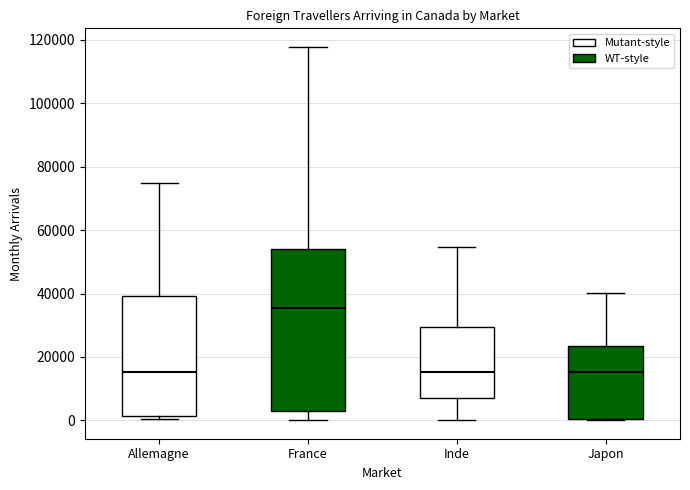

Reading left to right, read every box against the y-axis: the position of its median line, the range the box covers, and the ends of its whiskers. The values are not printed on the chart, so give them approximately, as read against the axis.

Allemagne: median 16000, box 2000 to 40000, whiskers 0 to 74000
France: median 36000, box 4000 to 54000, whiskers 0 to 118000
Inde: median 16000, box 8000 to 30000, whiskers 0 to 54000
Japon: median 16000, box 0 to 24000, whiskers 0 to 40000